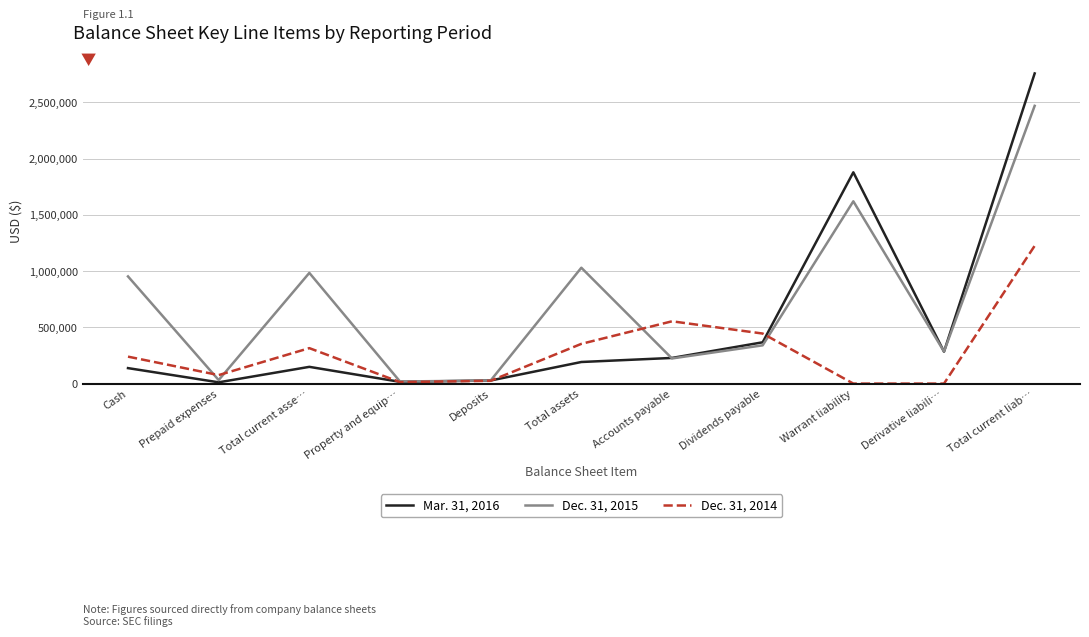

Which series changed the most between Total current asse… and Derivative liabili…?

Dec. 31, 2015